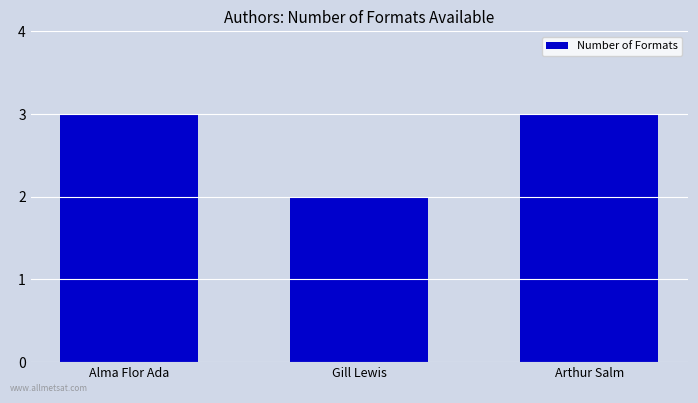

What is the sum of the values at Alma Flor Ada and Gill Lewis?

5